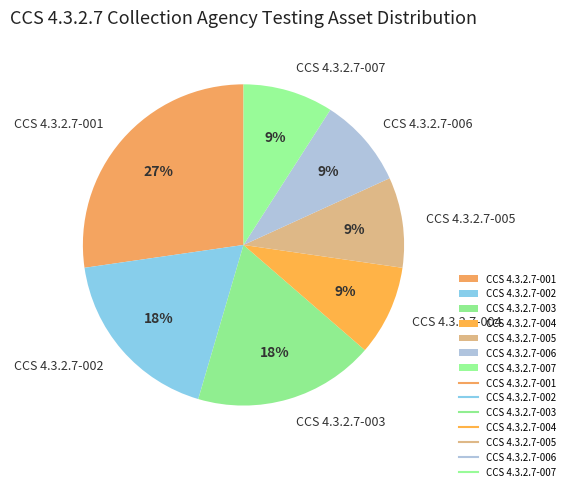

Approximately how many times larger is the value at CCS 4.3.2.7-005 compared to CCS 4.3.2.7-003?

0.5